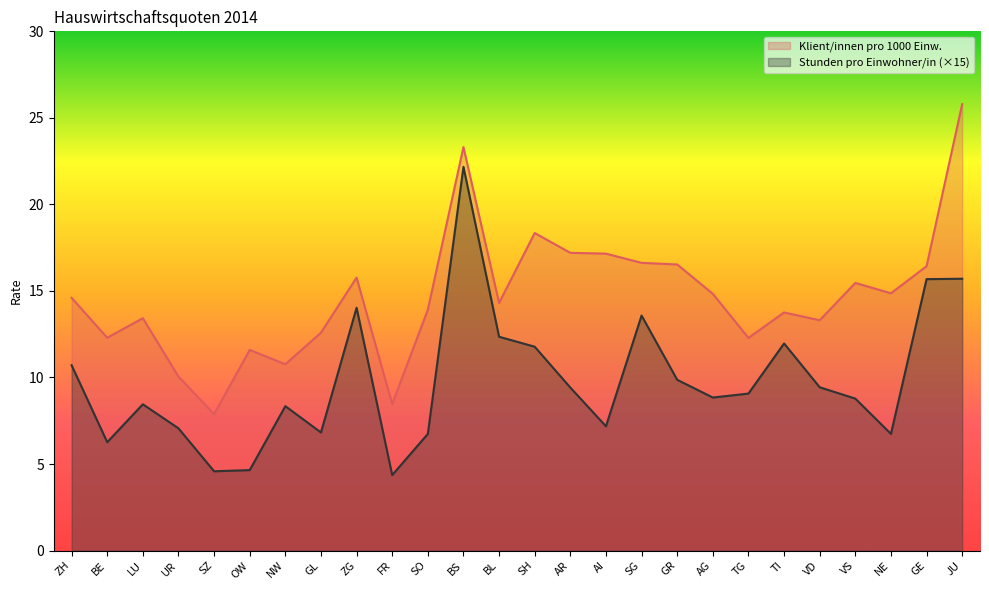

What is the maximum value shown in the chart?

25.8